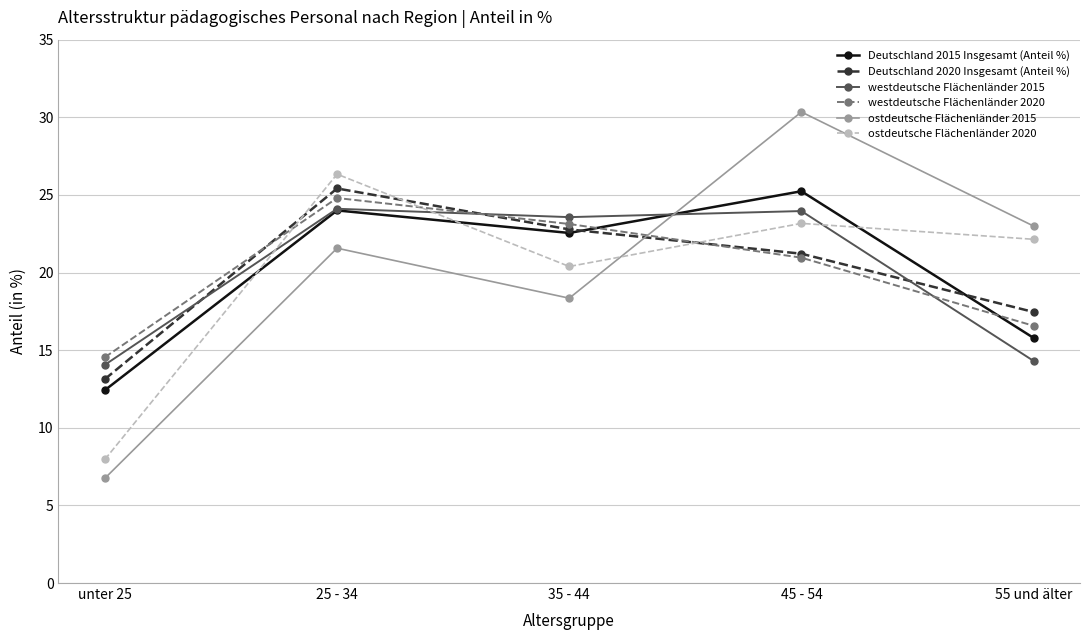

Count the number of data series in this chart.

6